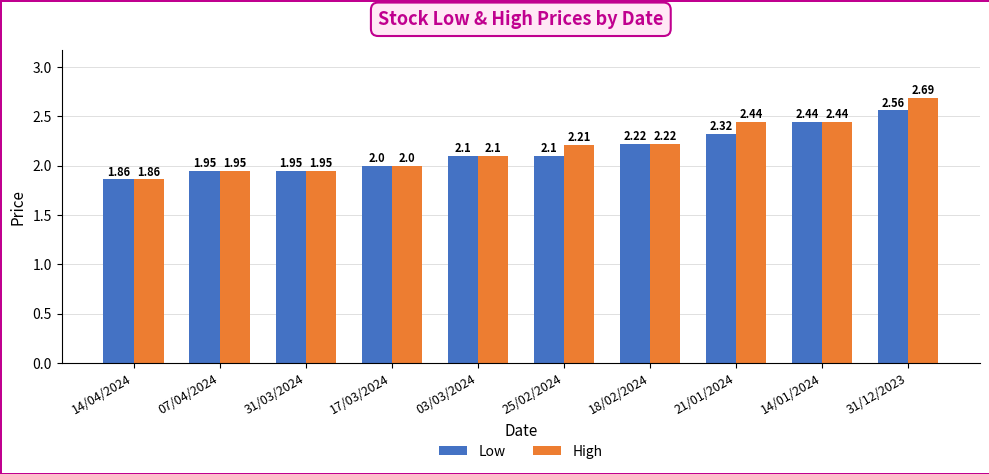

Which series has the largest total across all categories?

High